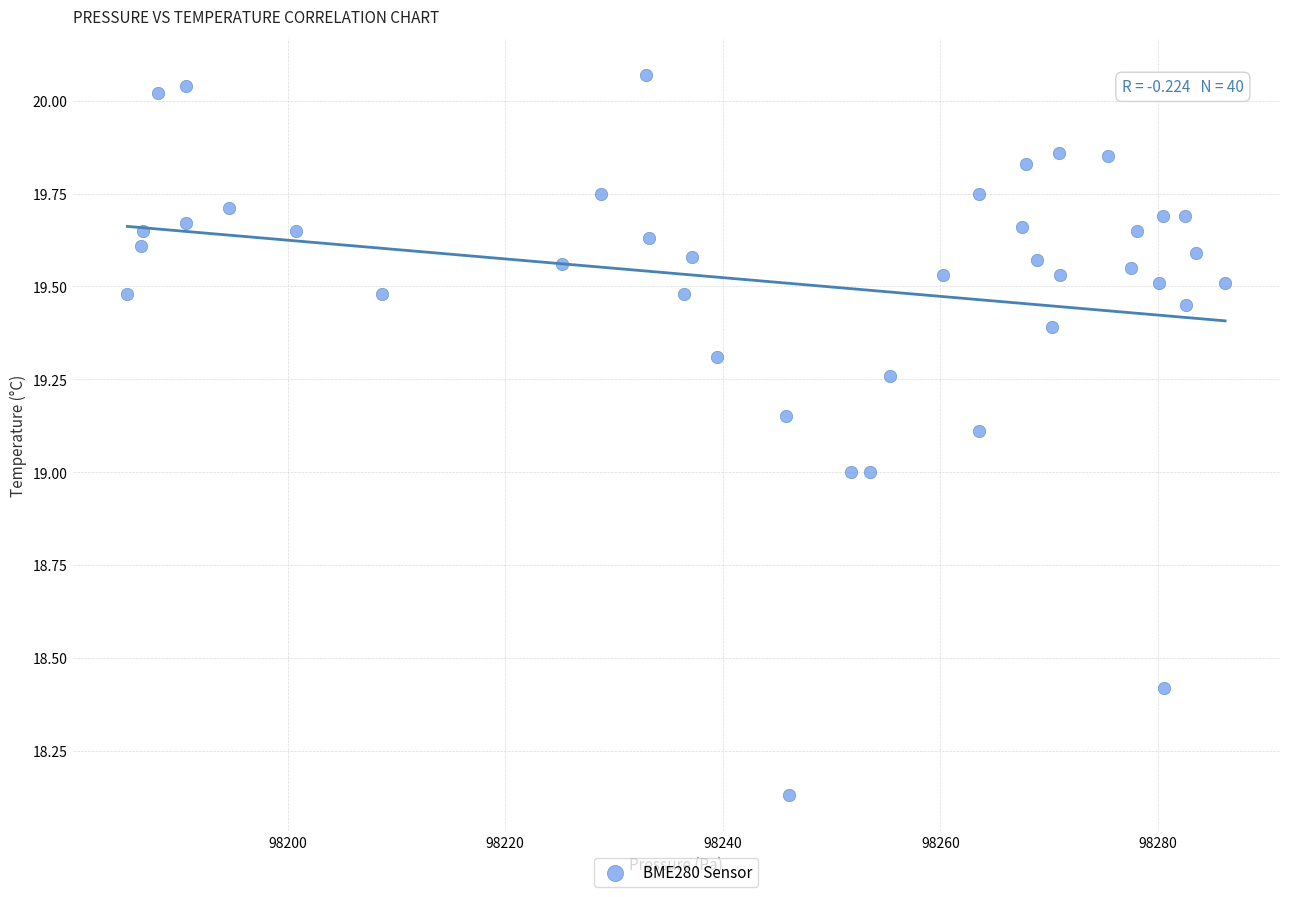

What is the range of X values (max minus min)?

100.9